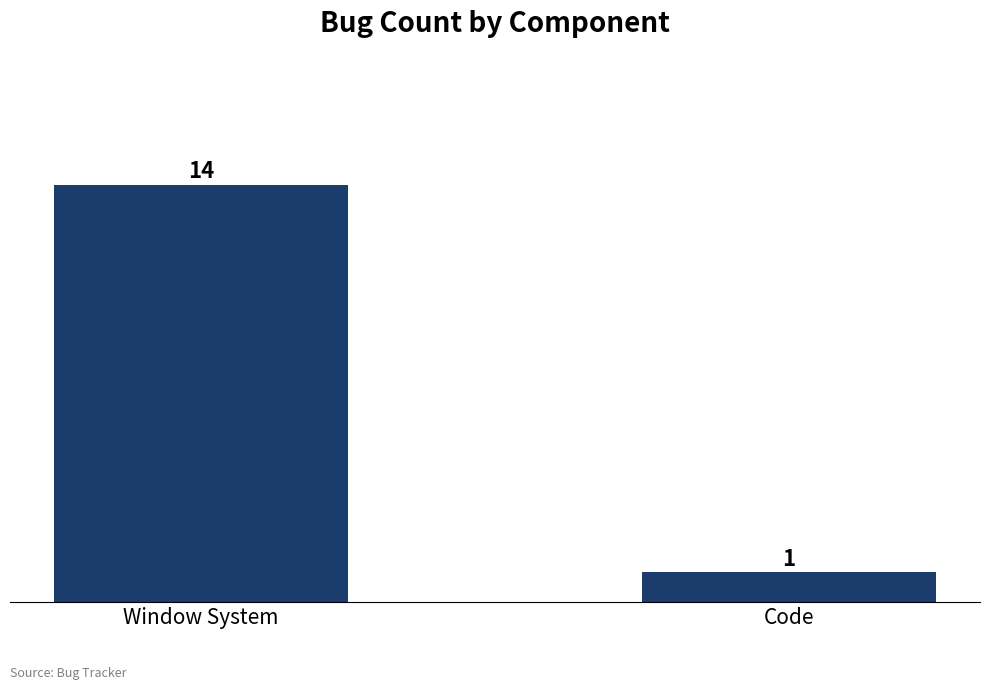

What position from the left is Code?

2